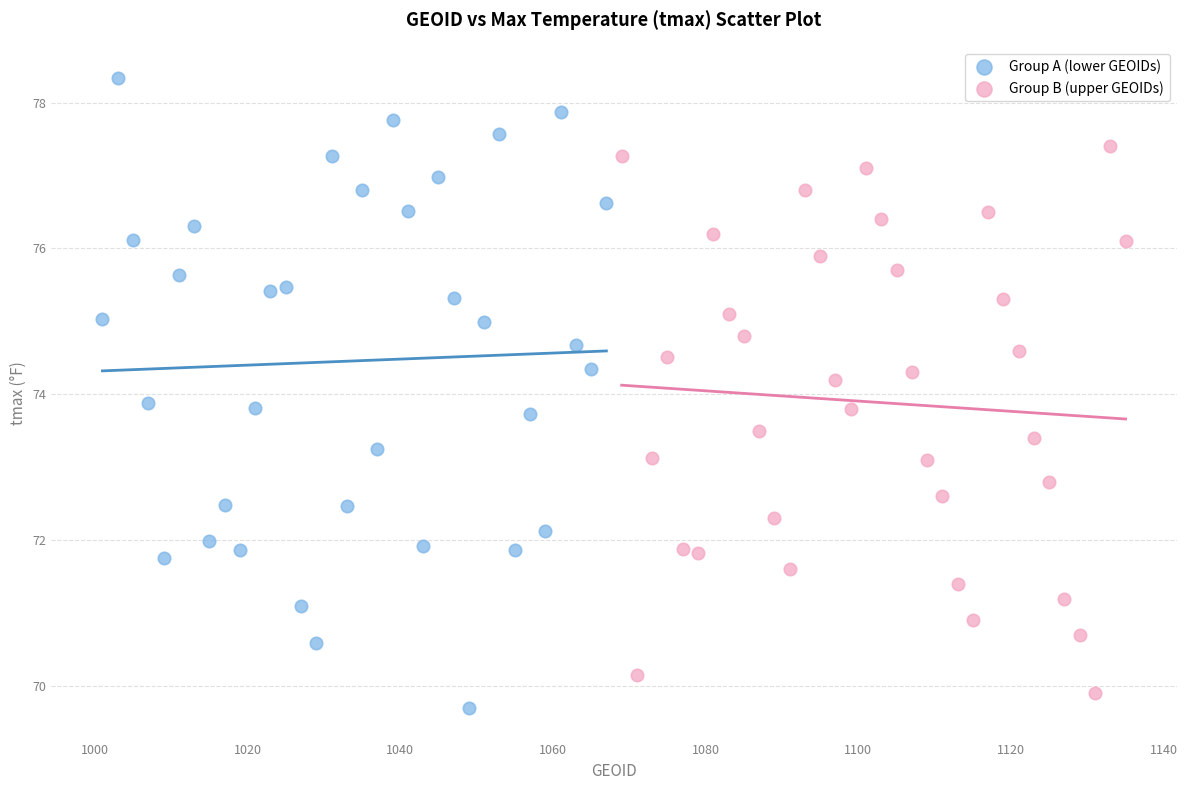

Which series contains the highest Y value?

Group A (lower GEOIDs)